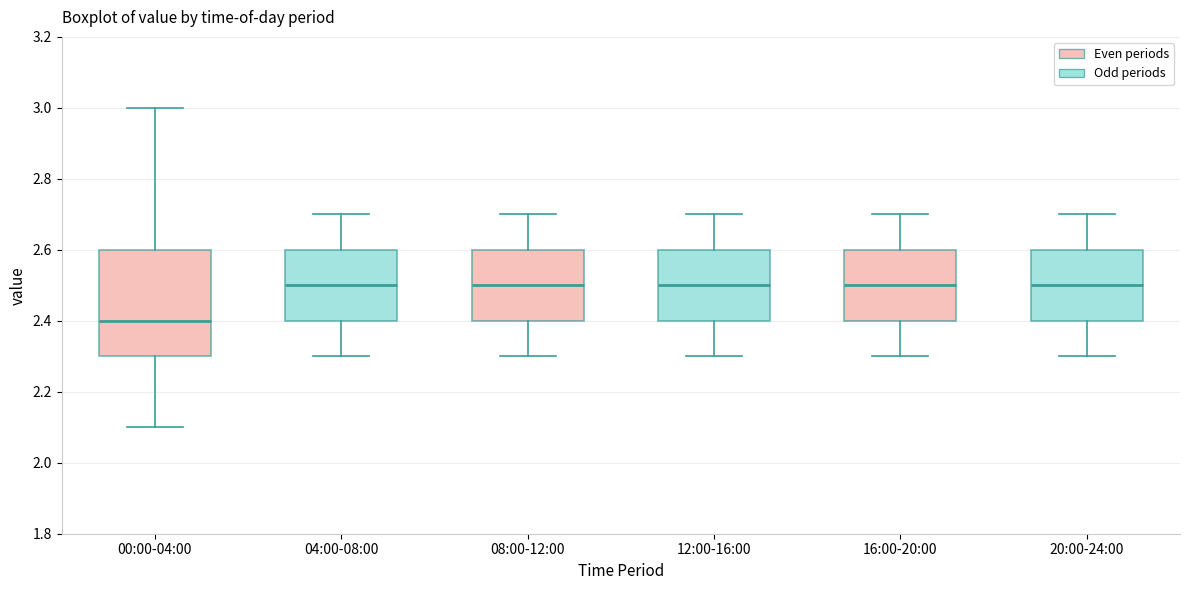

Which box has the lowest median line?

00:00-04:00